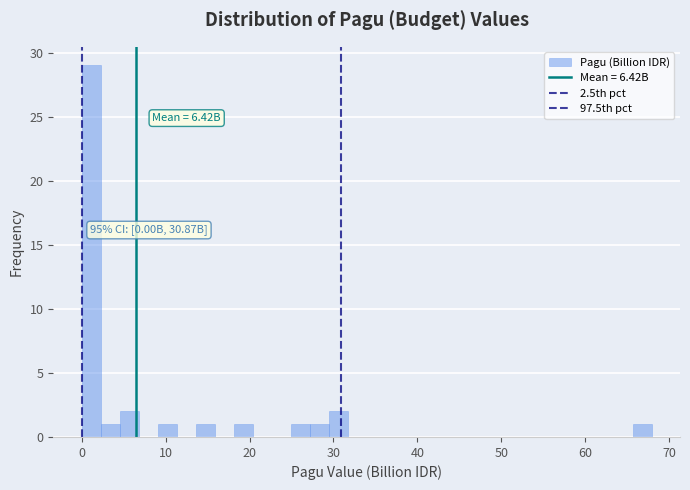

Around what value on the x-axis is the tallest bar? Give the approximate position of its centre, as read against the axis.

1